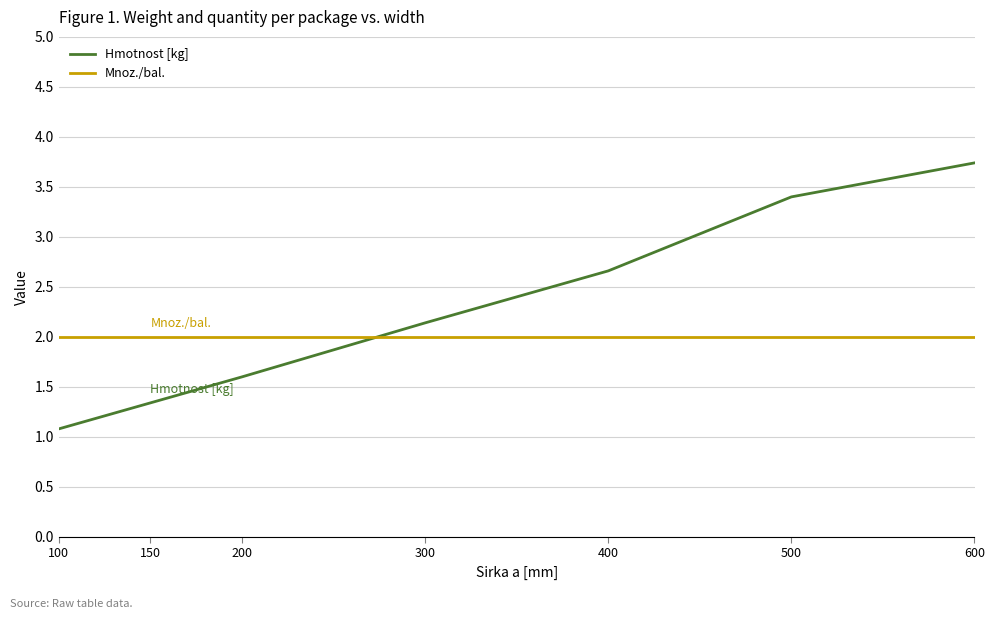

What is the spread (max minus min) of values at 500?

1.4